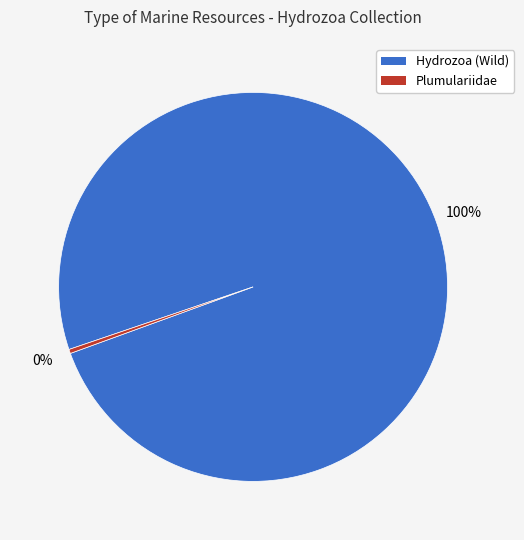

Is there a majority slice in this chart?

Yes